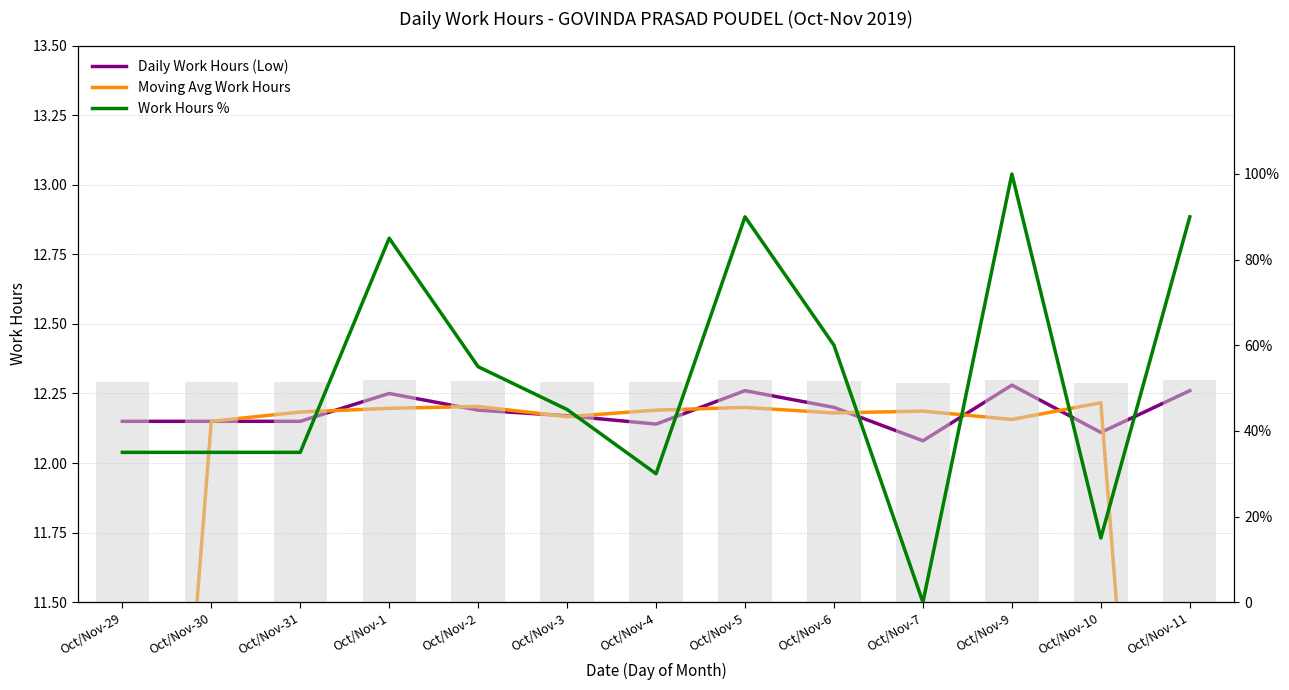

What is the label of the 1st bar from the right?

Oct/Nov-11